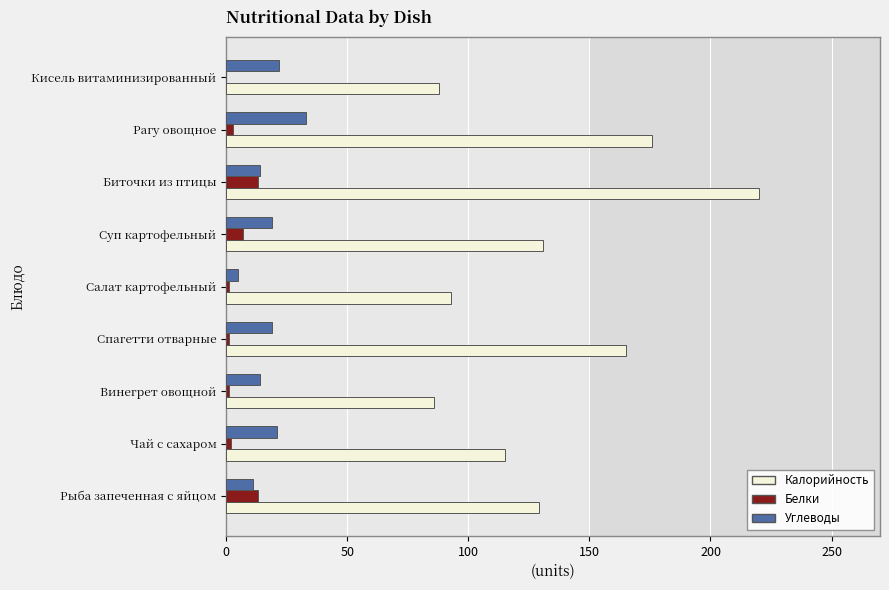

Which series has the largest total across all categories?

Калорийность